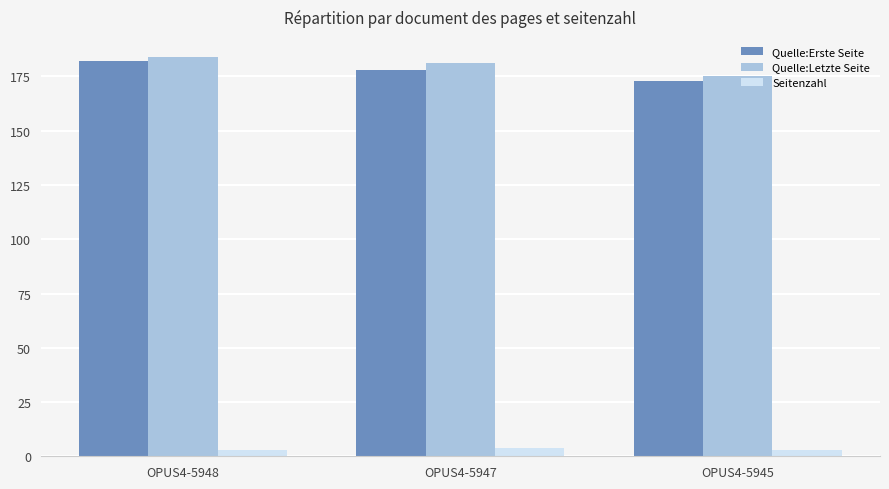

The Quelle:Erste Seite series shows 178 at OPUS4-5947. True or false?

True